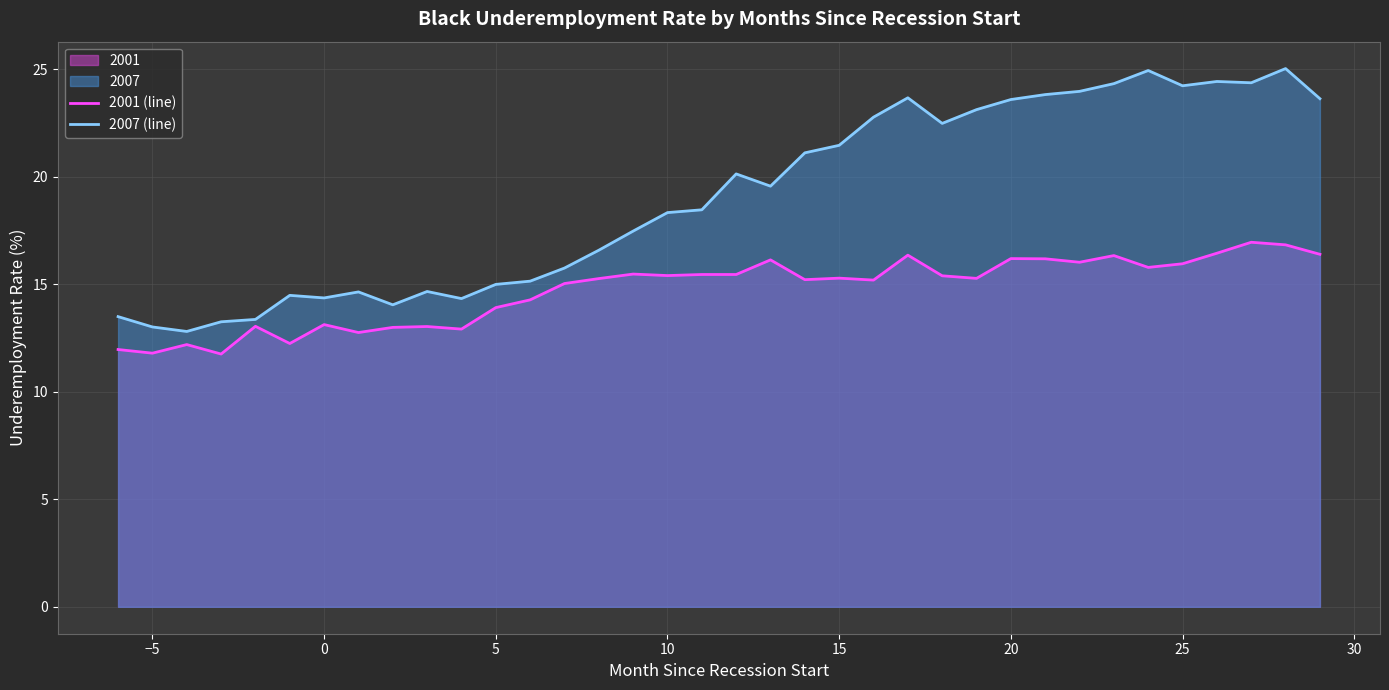

What are all the series names shown in the legend?

2001 (line), 2007 (line)